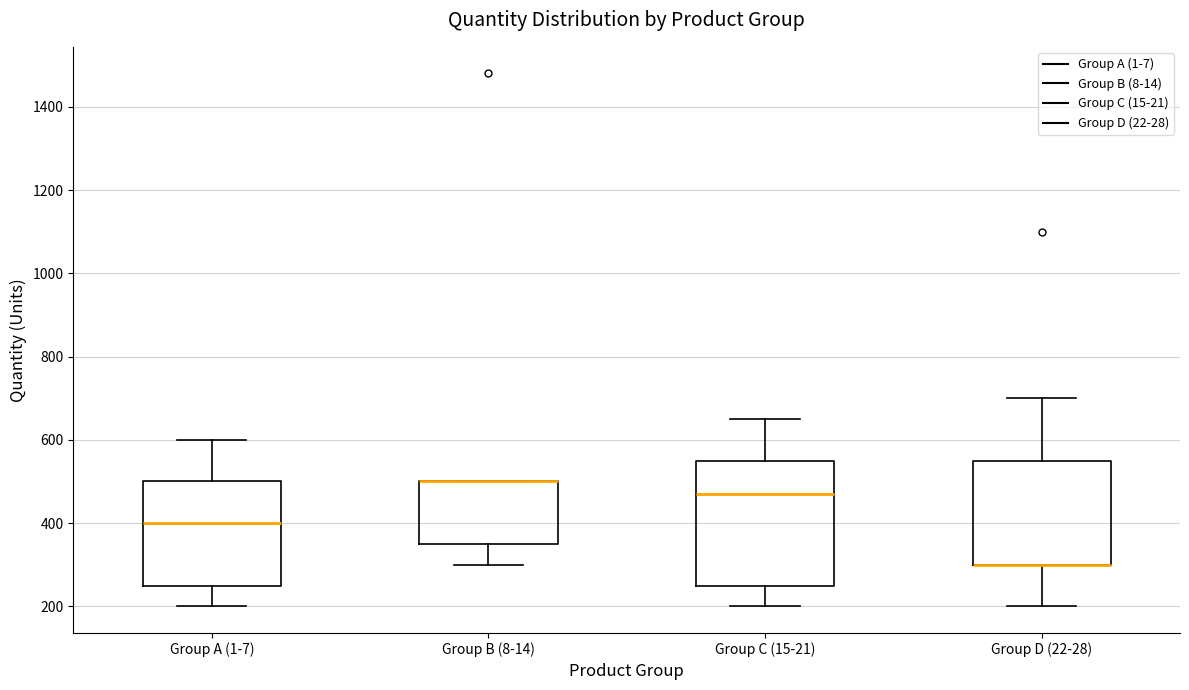

Reading left to right, transcribe this box plot: for each box, give where its median line is, the range the box spans, and where its two whiskers end, as read against the y-axis. The values are not printed on the chart, so give them approximately, as read against the axis.

Group A (1-7): median 400, box 260 to 500, whiskers 200 to 600
Group B (8-14): median 500 (drawn on the box's upper edge), box 360 to 500, whiskers 300 to 500
Group C (15-21): median 480, box 260 to 560, whiskers 200 to 660
Group D (22-28): median 300 (drawn on the box's lower edge), box 300 to 560, whiskers 200 to 700